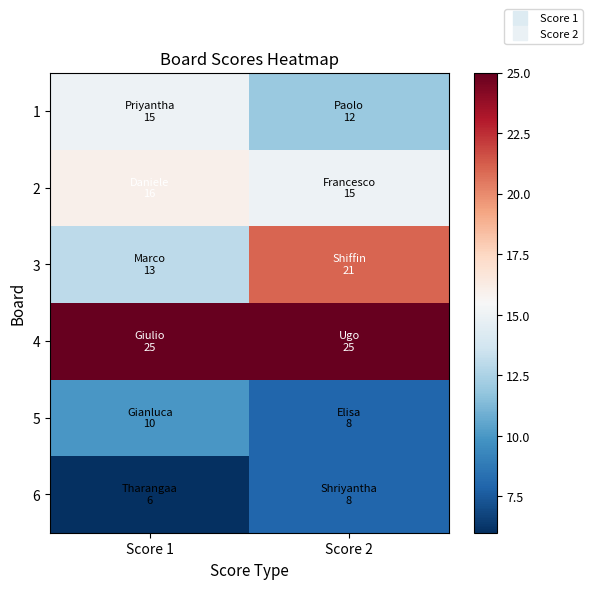

What is the total value across all series at Score 1?

85